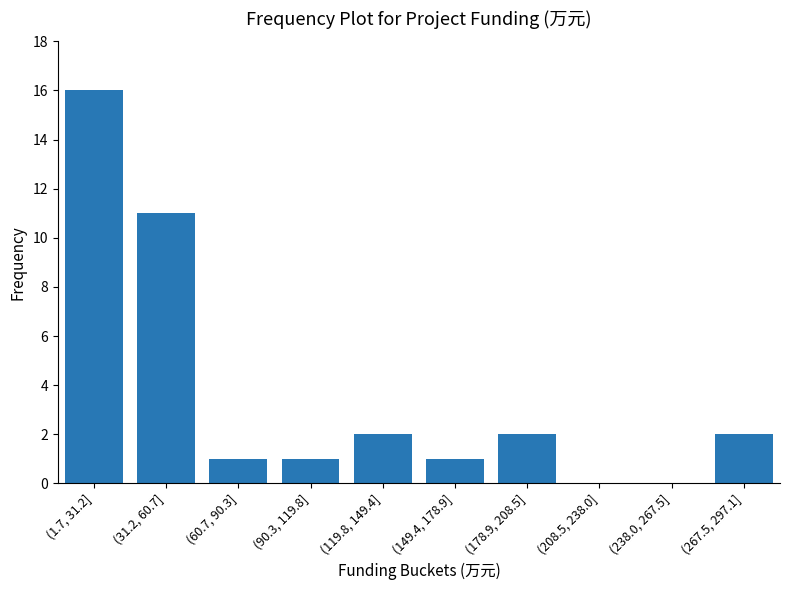

Reading left to right, extract all data points from this chart.

(1.7, 31.2]=16	(31.2, 60.7]=11	(60.7, 90.3]=1	(90.3, 119.8]=1	(119.8, 149.4]=2	(149.4, 178.9]=1	(178.9, 208.5]=2	(208.5, 238.0]=0	(238.0, 267.5]=0	(267.5, 297.1]=2